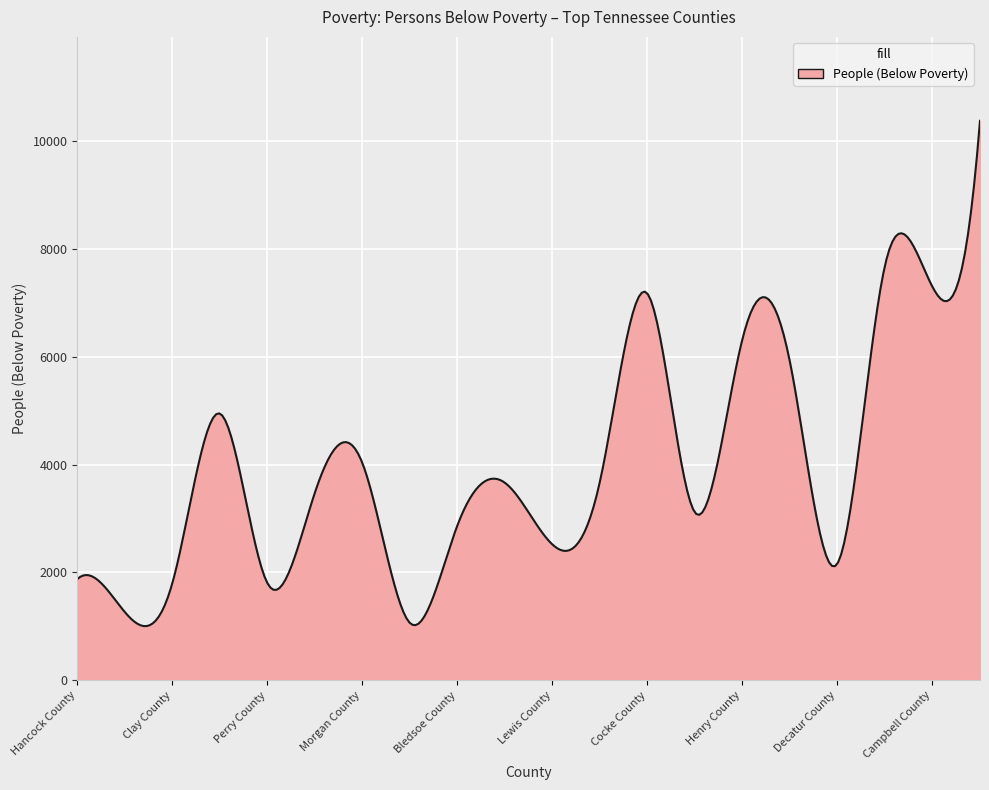

How many lines are shown in the chart?

1